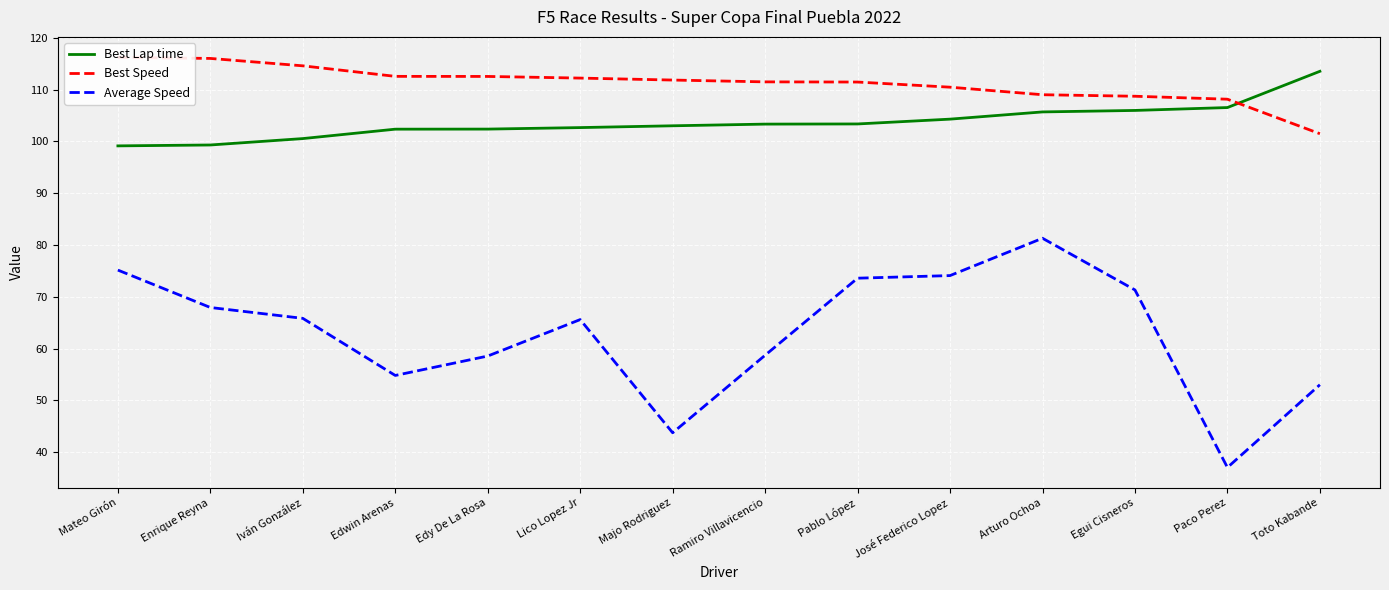

True or false: Best Lap time and Average Speed intersect in this chart.

False